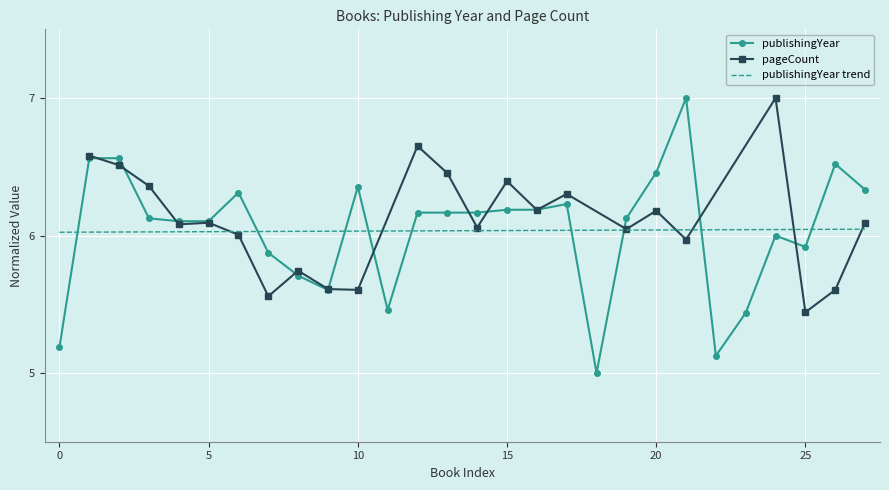

How many data points does each series have?

28